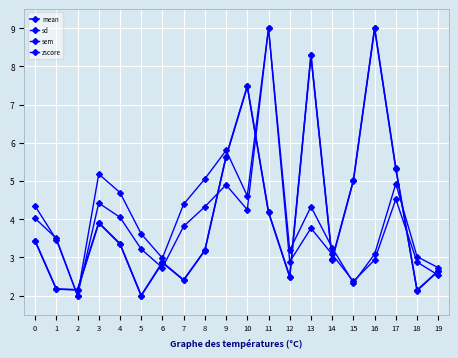

What is the highest value of the zscore series?

9.0